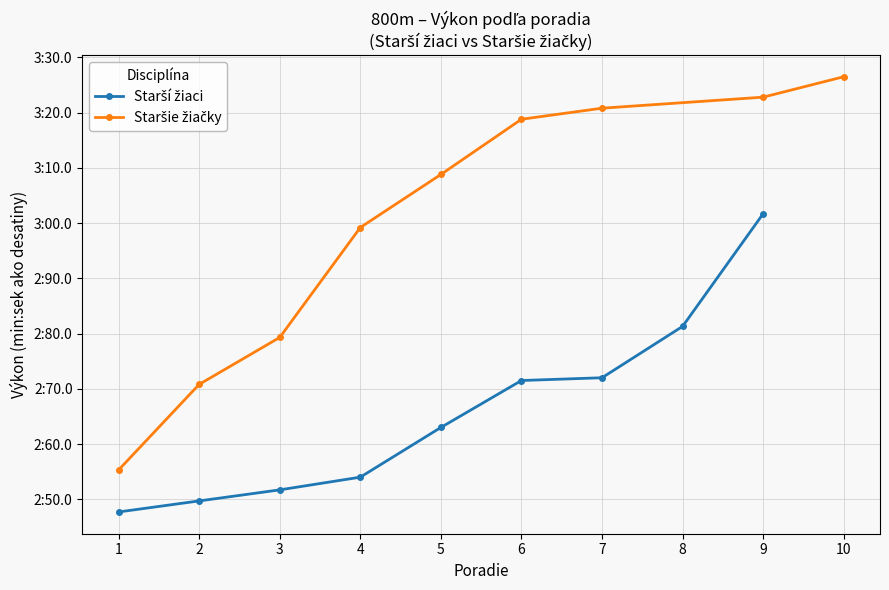

The Starší žiaci series shows 2.6 at 5. True or false?

True